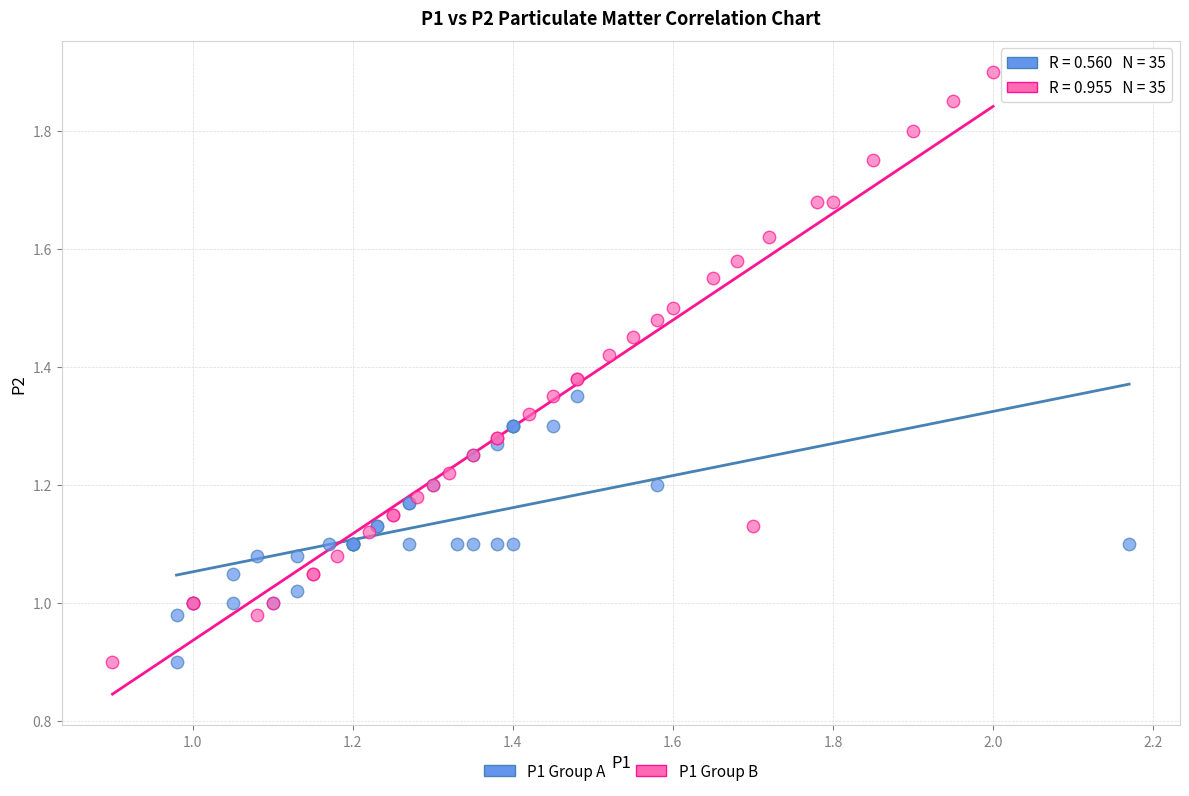

What are all the series names shown in the legend?

P1 Group A, P1 Group B